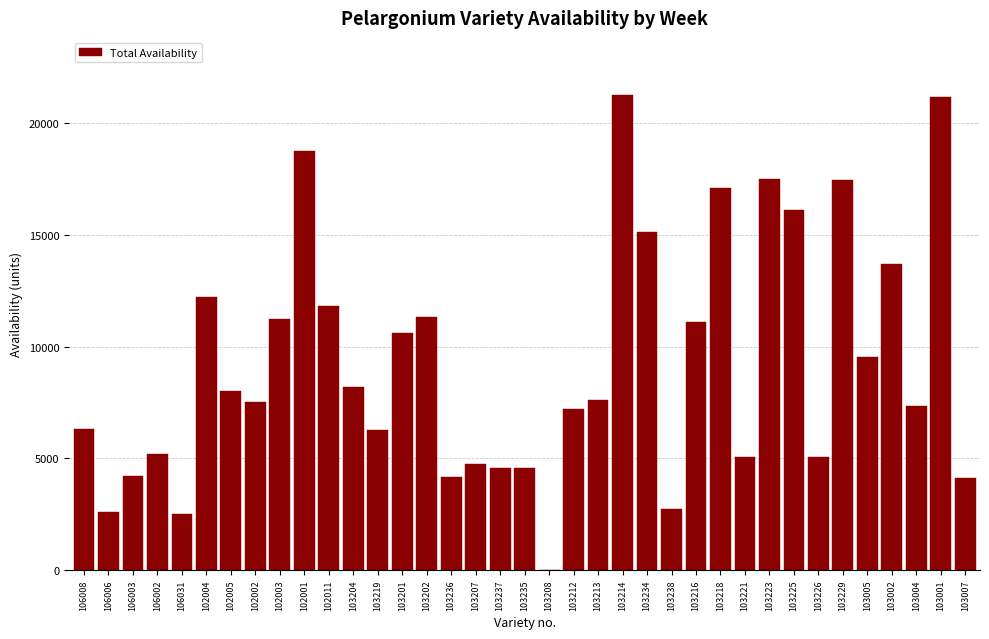

What is the greatest value displayed?

21276